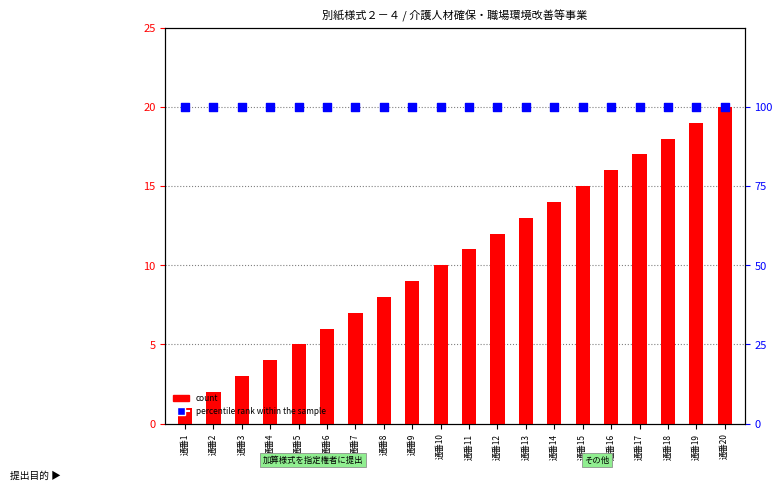

At which category is the sum across all series the highest?

通番20